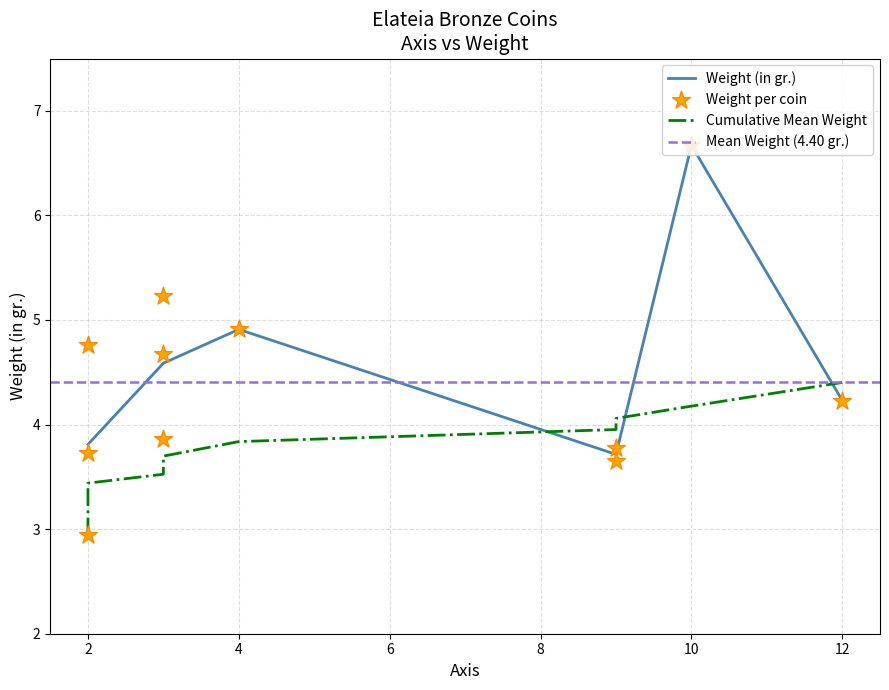

Is it true that Weight (in gr.) equals 6.6 at 4?

False